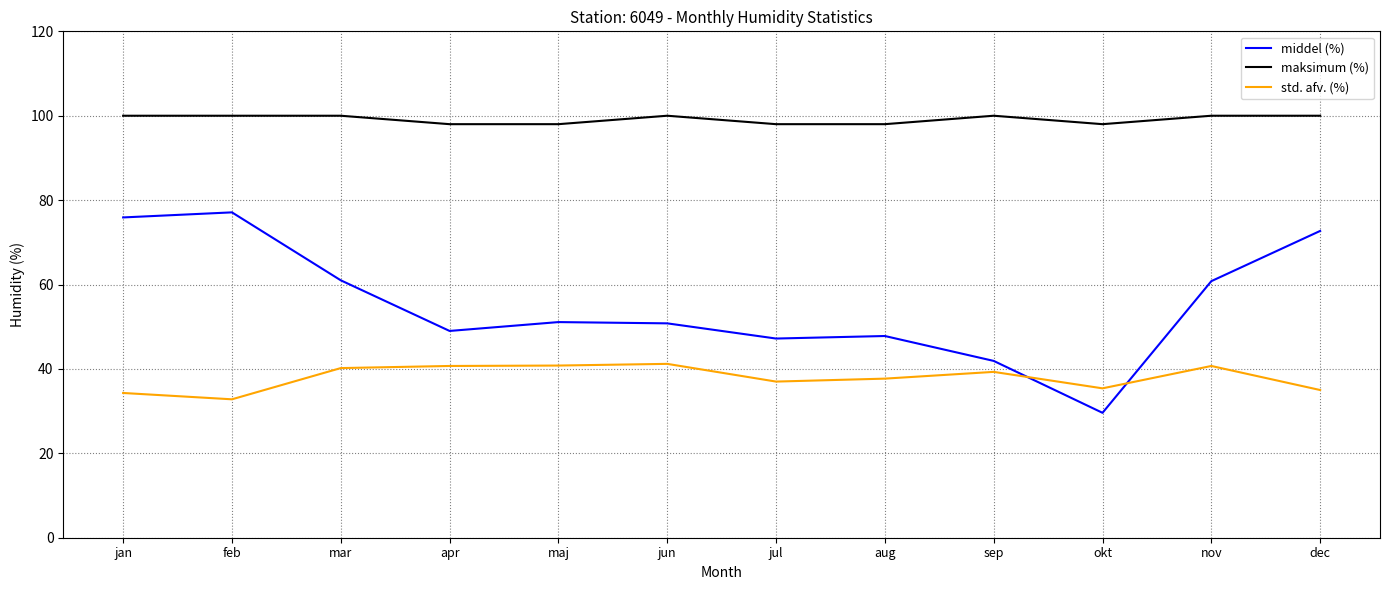

True or false: std. afv. (%) and maksimum (%) cross at least once.

False